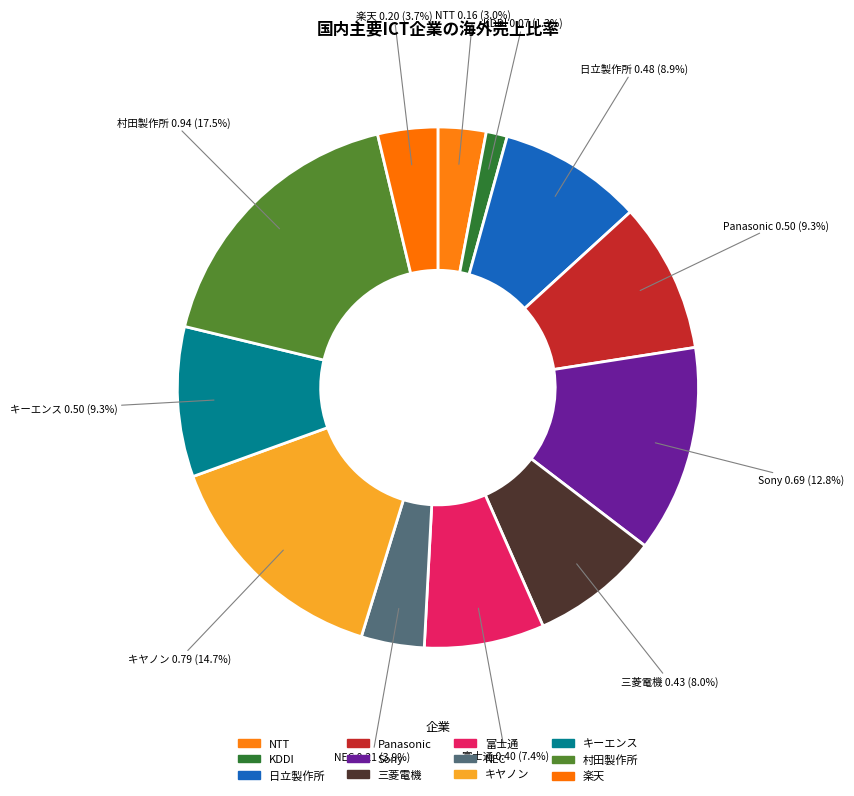

What percentage is the Sony slice, to the nearest percent?

13%